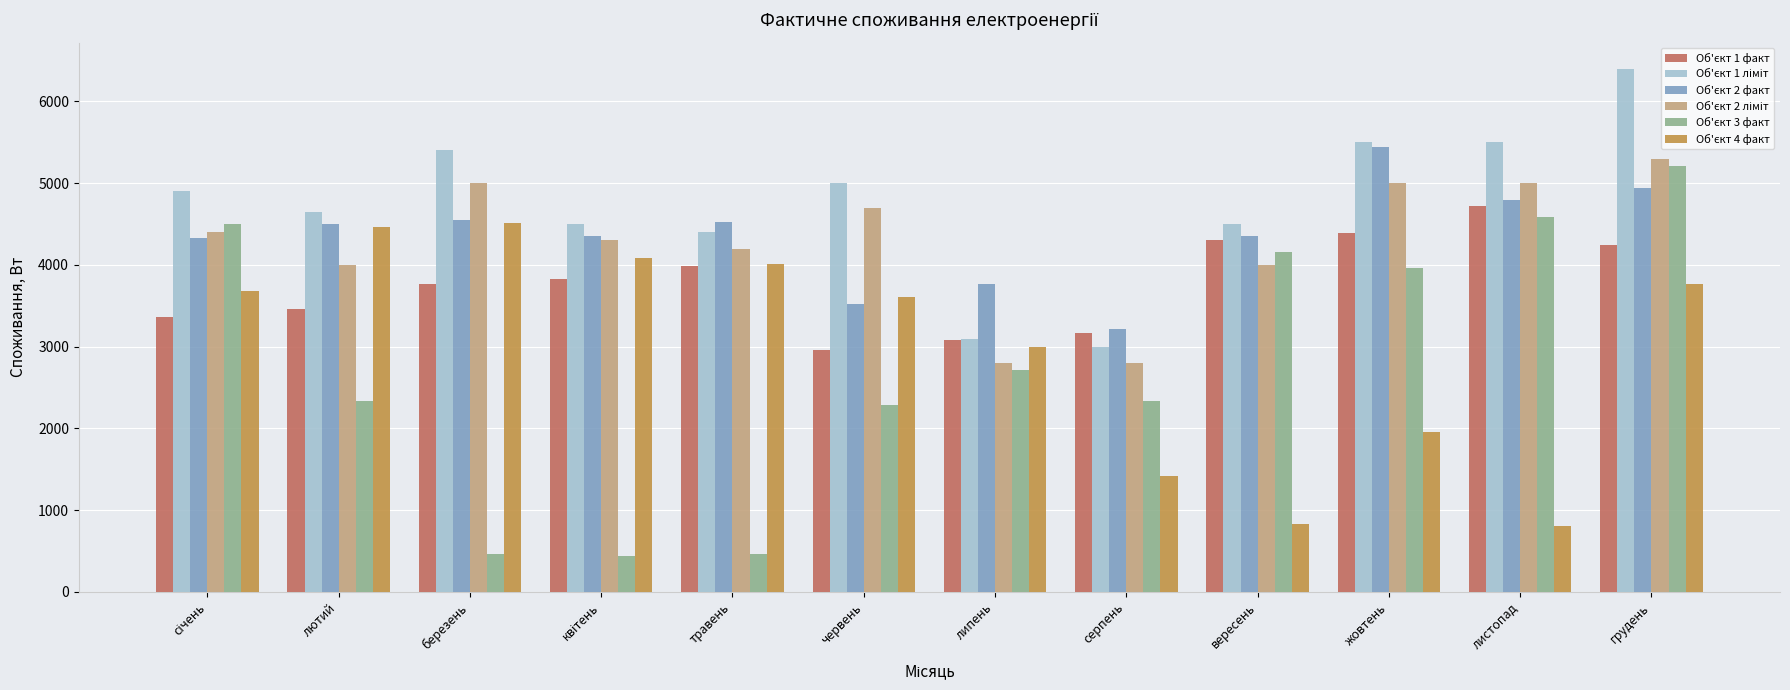

At which category is the sum across all series the highest?

грудень